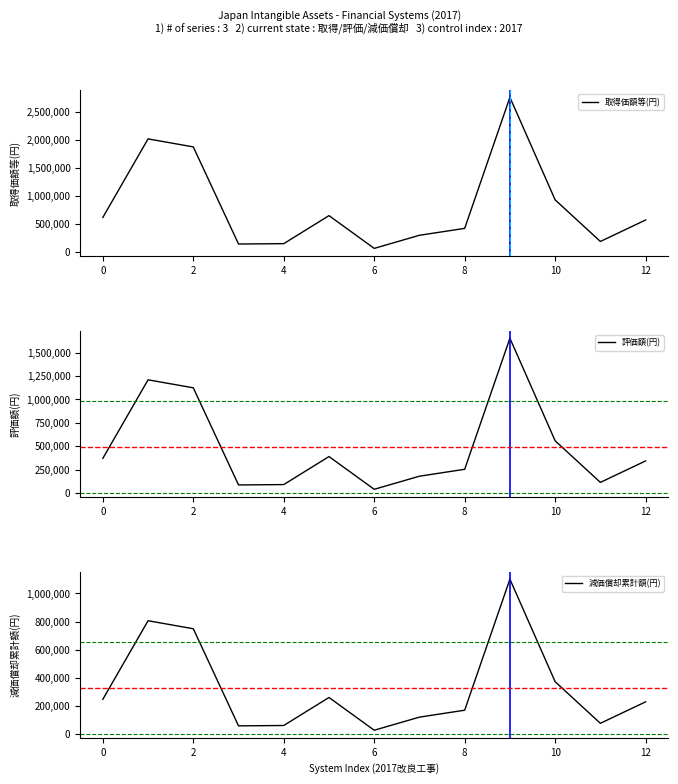

What is the maximum value for 取得価額等(円)?

2754000